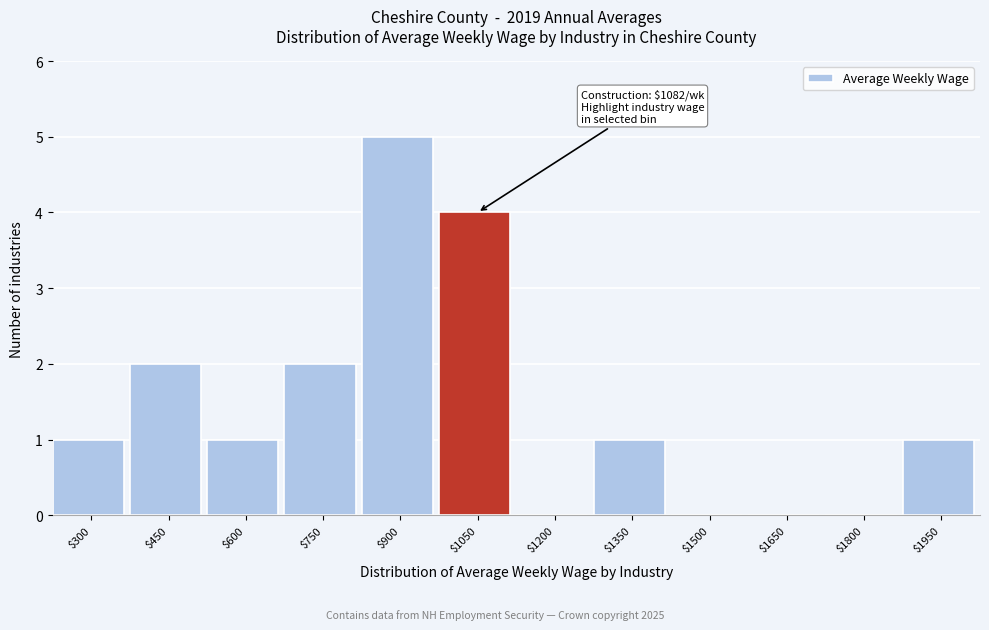

What is the sum of all values?

17